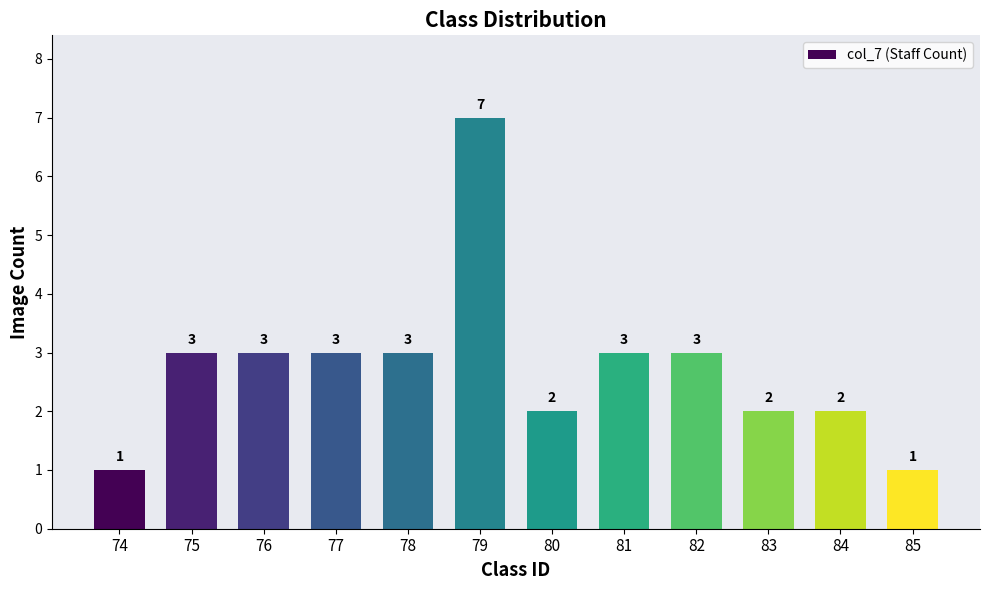

Count the number of data series in this chart.

1